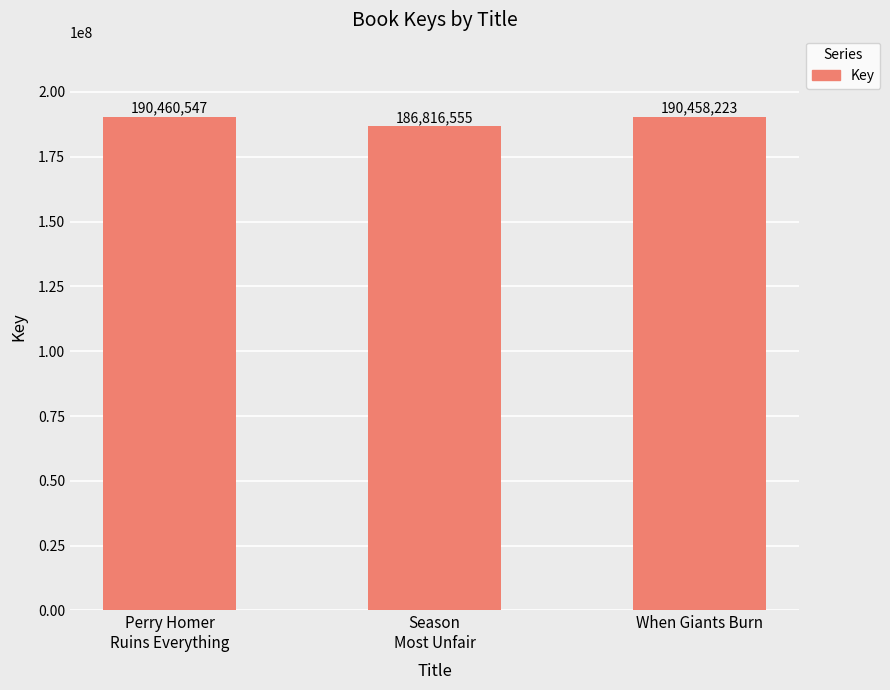

Reading left to right, transcribe all the data shown in this chart.

Perry Homer
Ruins Everything=190460547	Season
Most Unfair=186816555	When Giants Burn=190458223